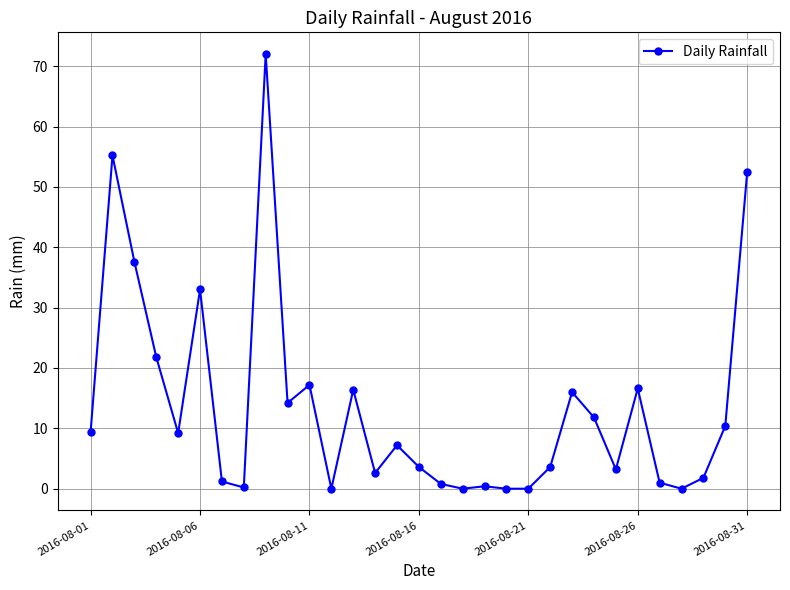

What is the sum of all values?

418.8